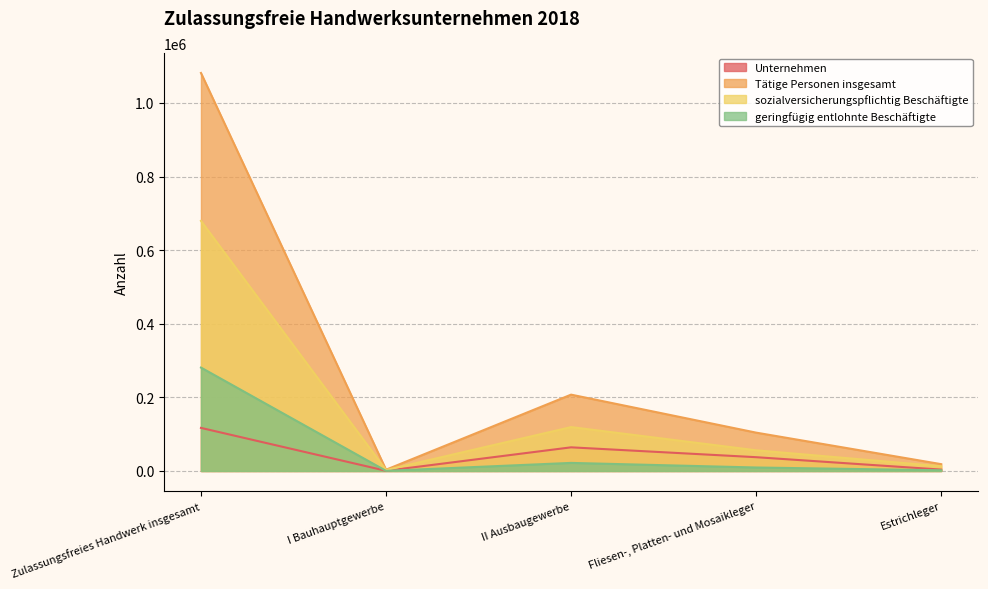

True or false: Tätige Personen insgesamt and Unternehmen intersect in this chart.

False